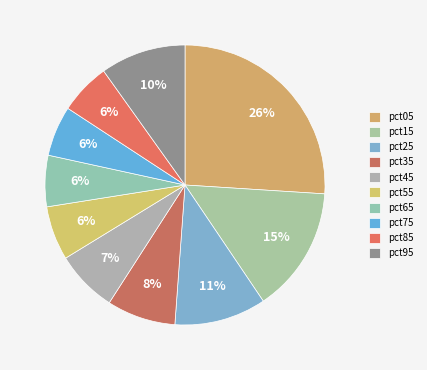

To the nearest percent, what is the combined percentage of pct95 and pct55?

16%